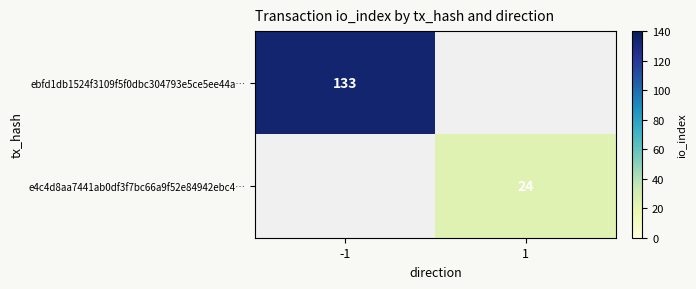

The value of e4c4d8aa7441ab0df3f7bc66a9f52e84942ebc4… at 1 is 16.0. True or false?

False